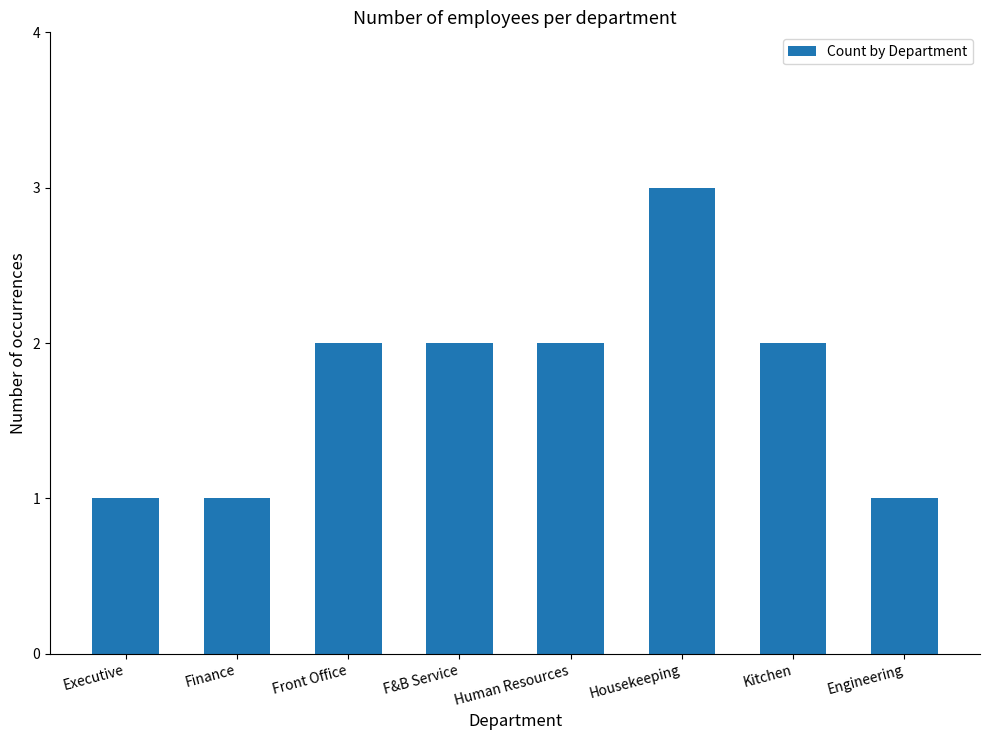

Is it true that the value at Finance is 1?

True